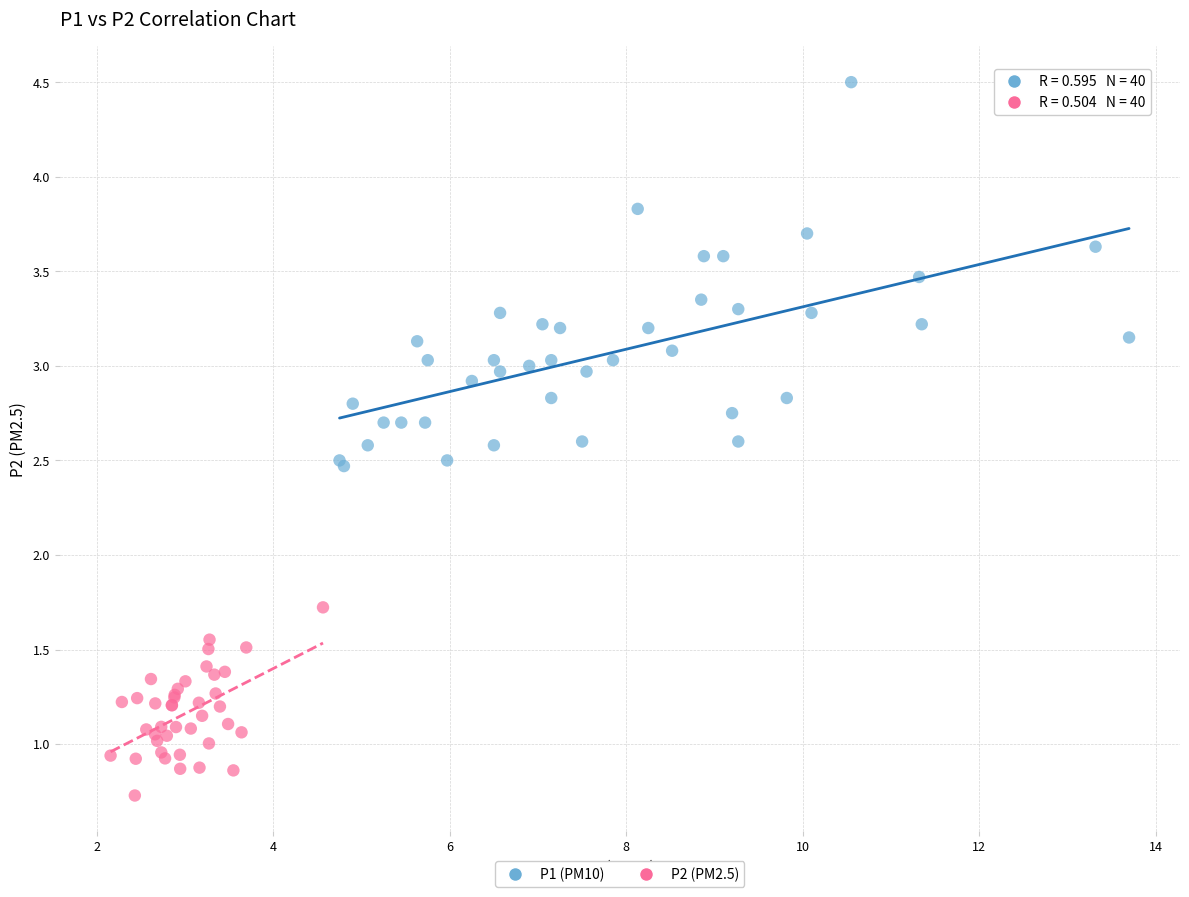

Which series reaches the maximum Y coordinate?

P1 (PM10)